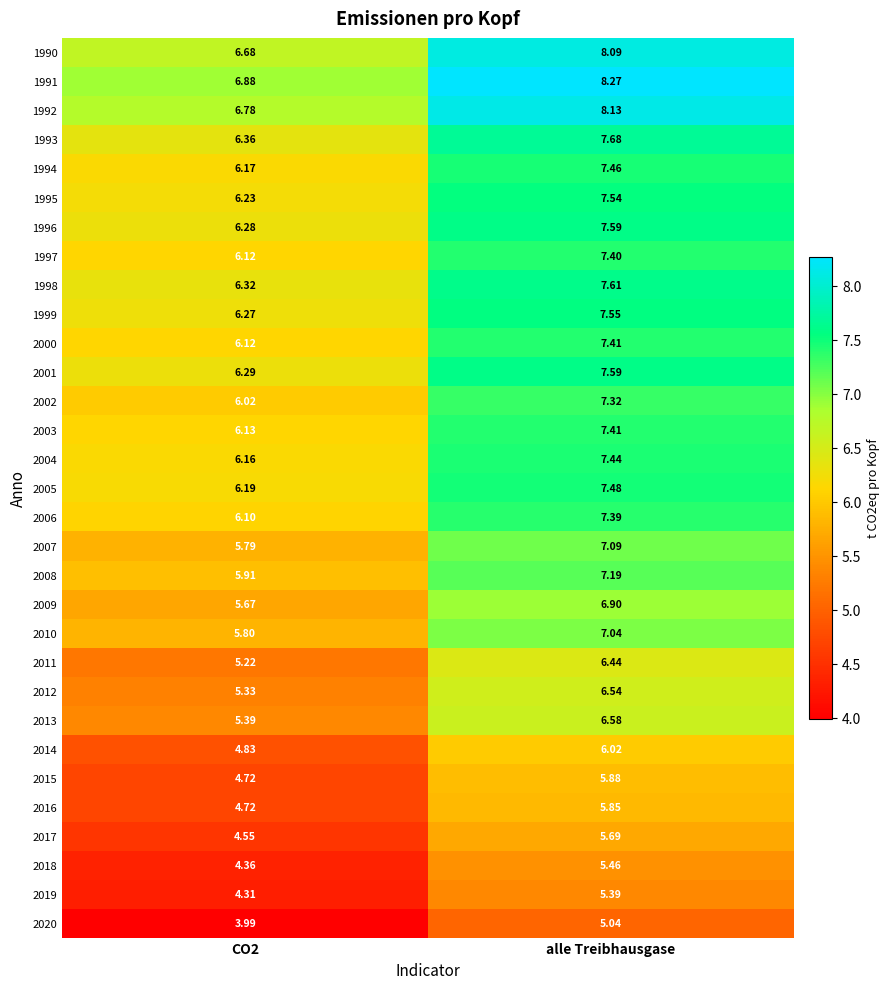

At which category is the sum across all series the highest?

alle Treibhausgase